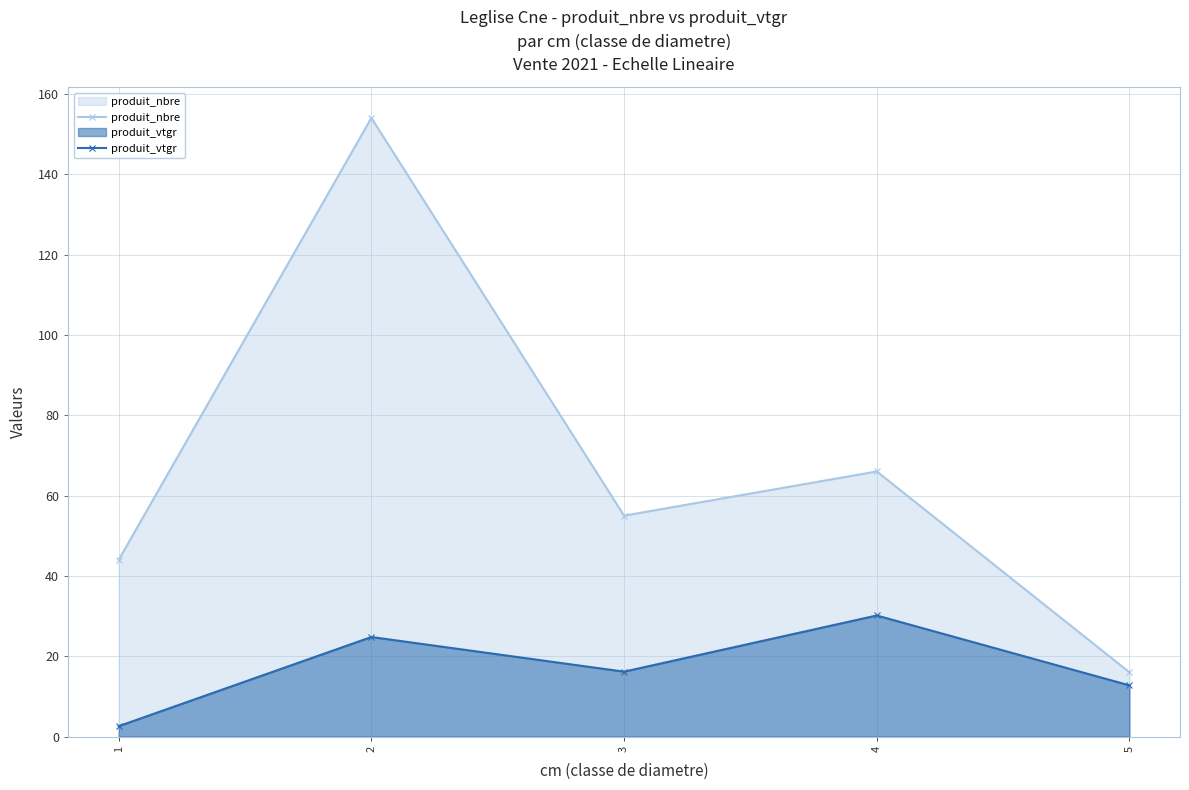

Which category has the highest value across all series?

2